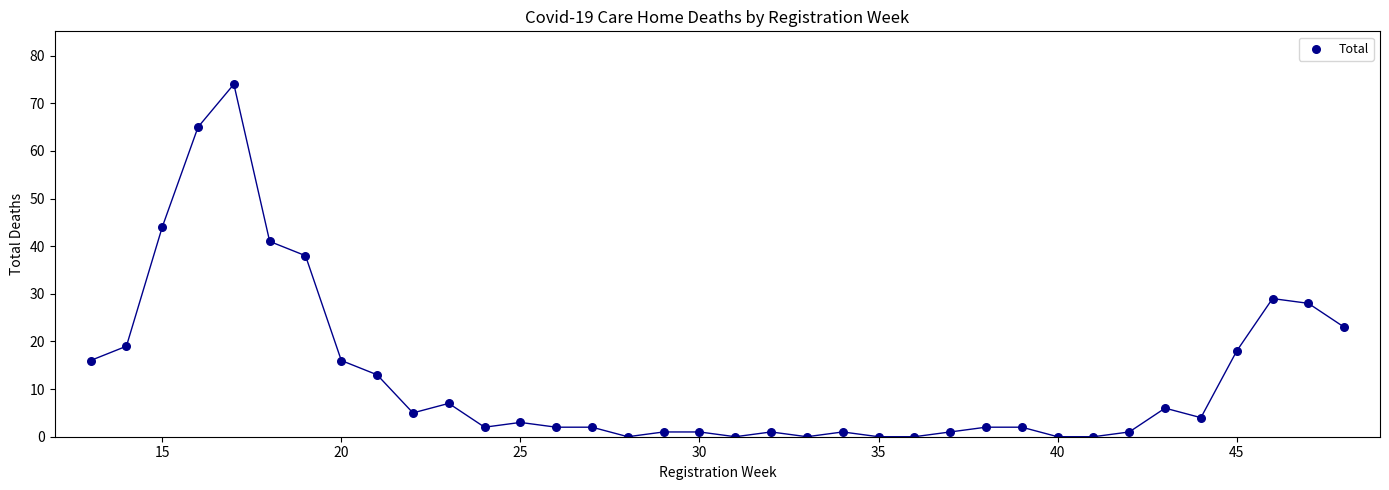

What Y value in the scatter plot is closest to 37?

38